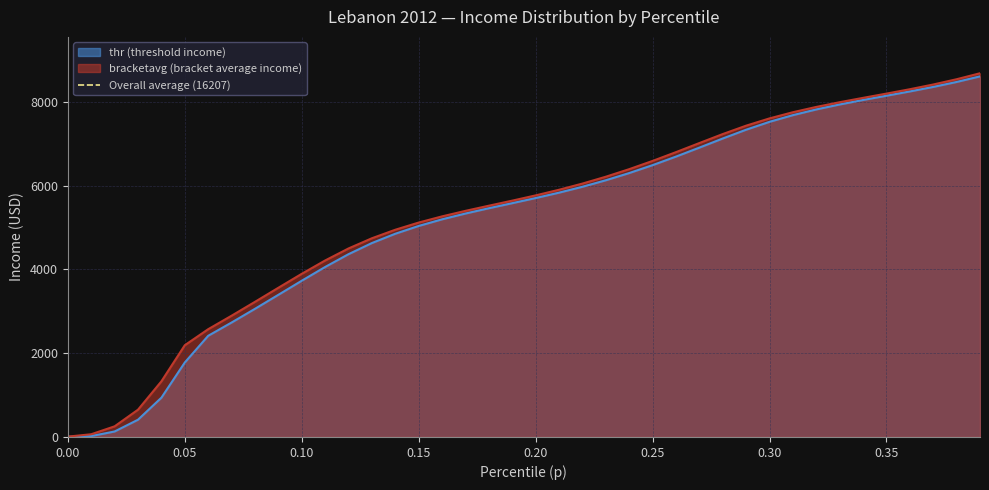

What is the average value of the thr series?

5208.6